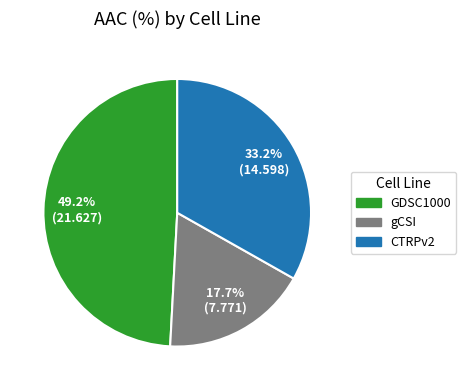

True or false: GDSC1000 accounts for 49% of the total.

True